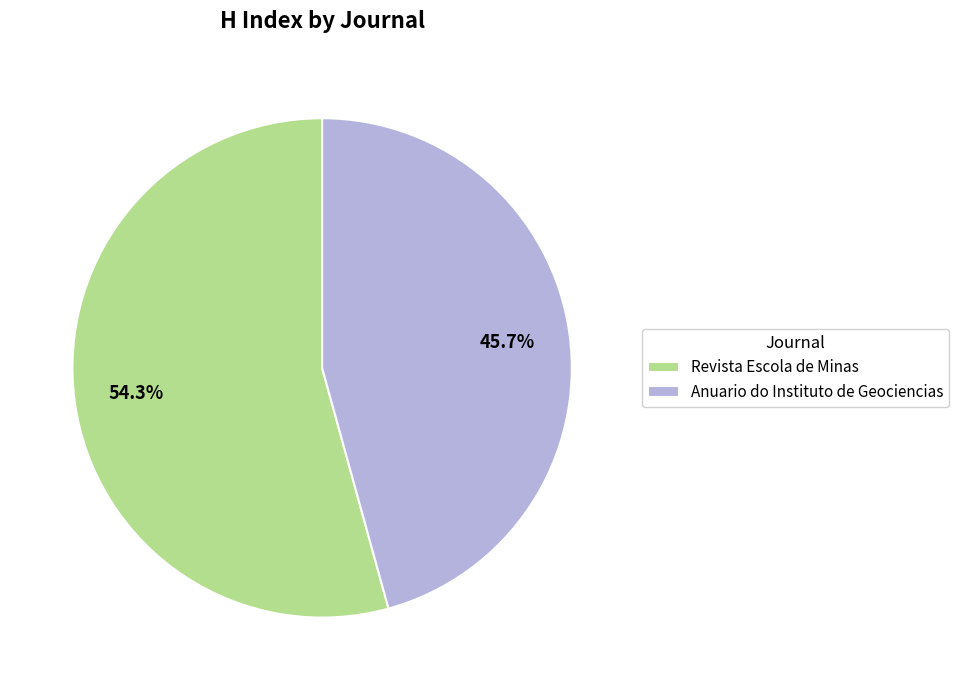

To the nearest percent, what is the combined percentage of Revista Escola de Minas and Anuario do Instituto de Geociencias?

100%